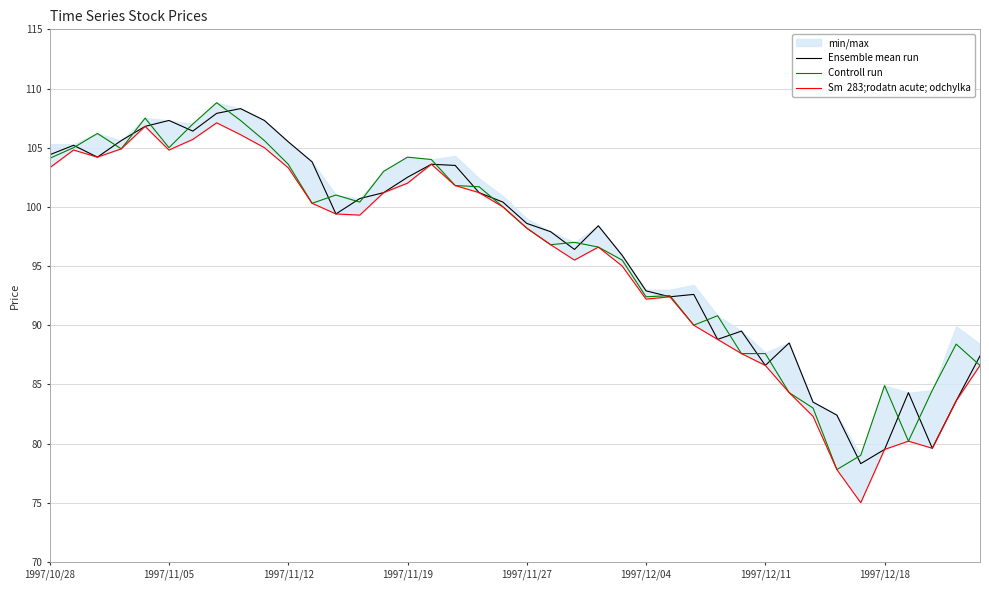

What is the lowest value of the Ensemble mean run series?

78.3